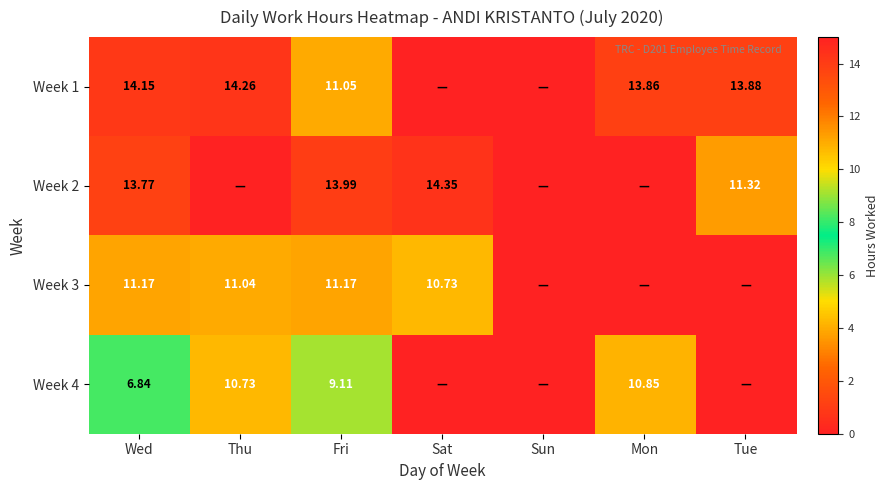

Is the value of Week 4 at Thu greater than the value of Week 1 at Tue?

No